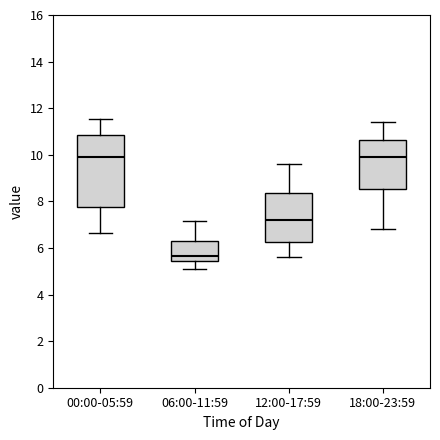

Reading left to right, read every box against the y-axis: the position of its median line, the range the box covers, and the ends of its whiskers. The values are not printed on the chart, so give them approximately, as read against the axis.

00:00-05:59: median 10.0, box 7.8 to 10.8, whiskers 6.6 to 11.6
06:00-11:59: median 5.6, box 5.4 to 6.4, whiskers 5.2 to 7.2
12:00-17:59: median 7.2, box 6.2 to 8.4, whiskers 5.6 to 9.6
18:00-23:59: median 10.0, box 8.6 to 10.6, whiskers 6.8 to 11.4